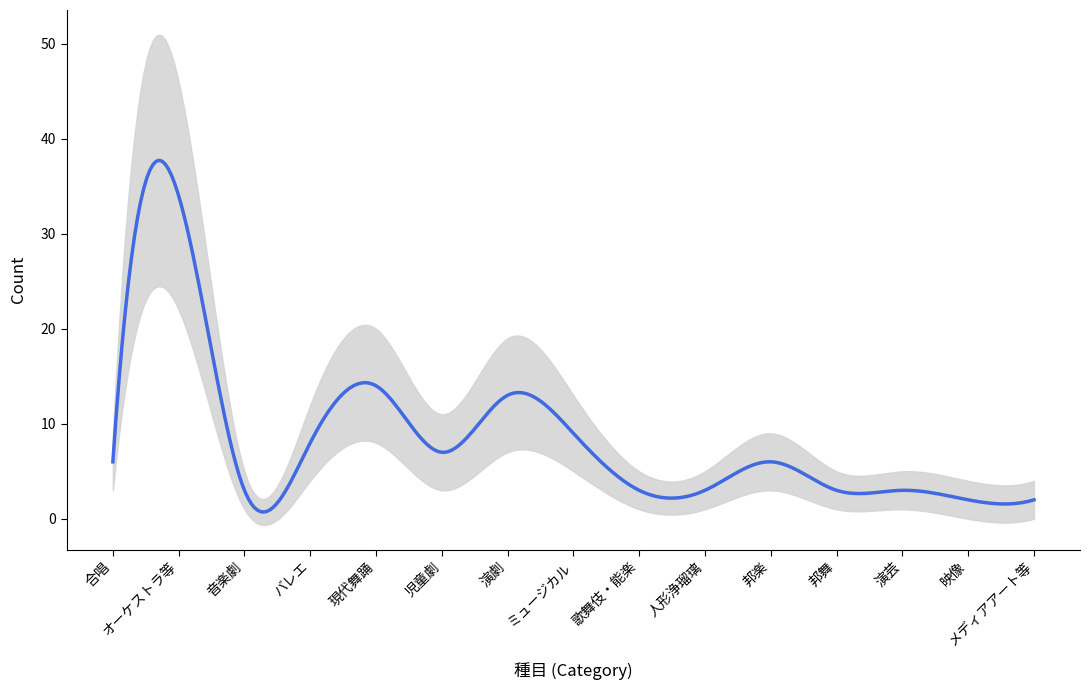

List the series in order of their peak value, highest first.

upper, count, lower